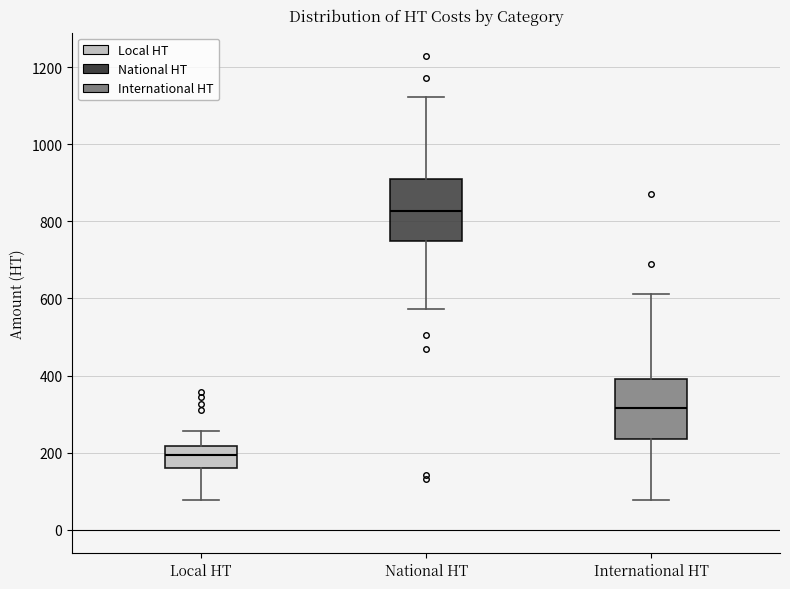

Where does the lower whisker of the box for Local HT end on the y-axis? The values are not printed on the chart, so give them approximately, as read against the axis.

80